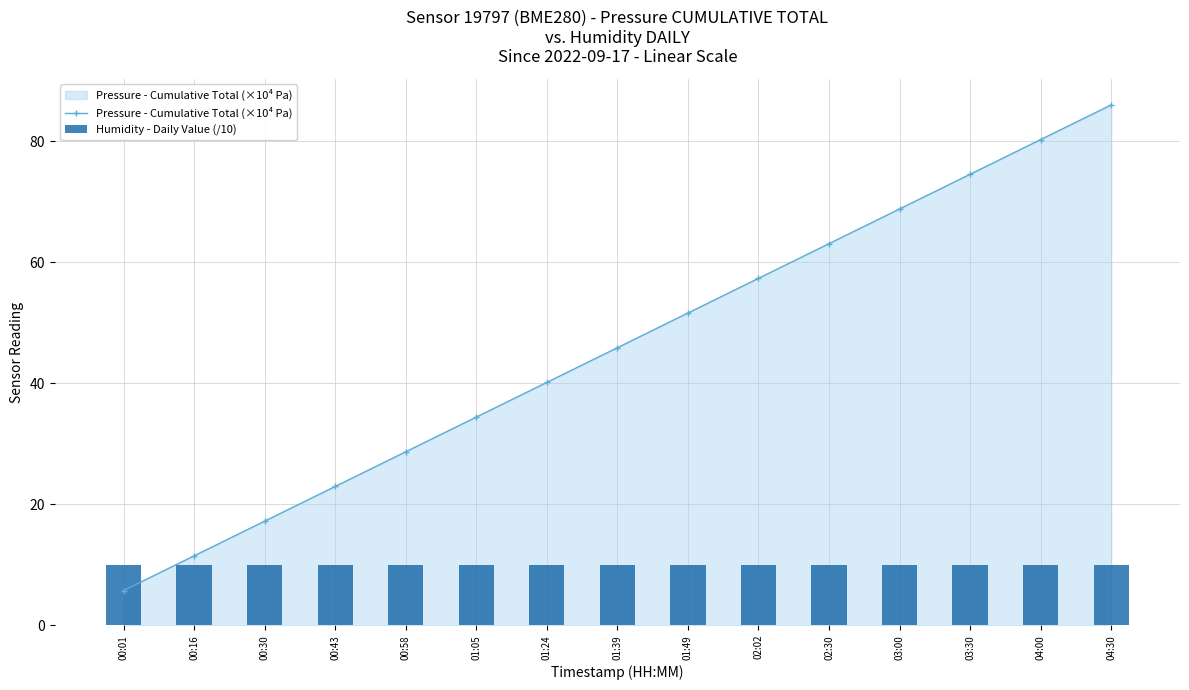

What is the difference between the maximum and minimum values in the Pressure - Cumulative Total (×10⁴ Pa) series?

80.3